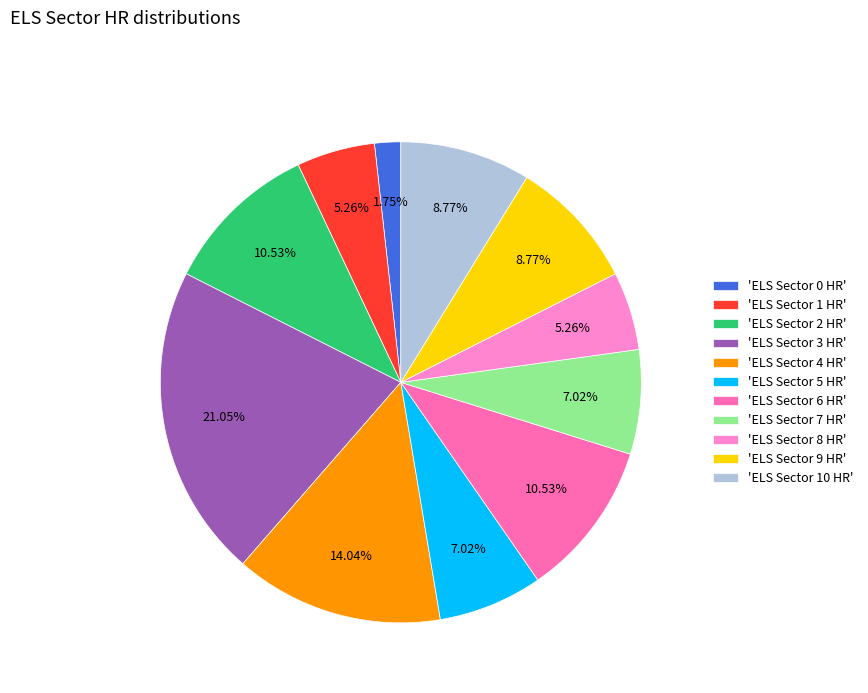

To the nearest percent, what is the difference between the largest and smallest slice percentages?

19%